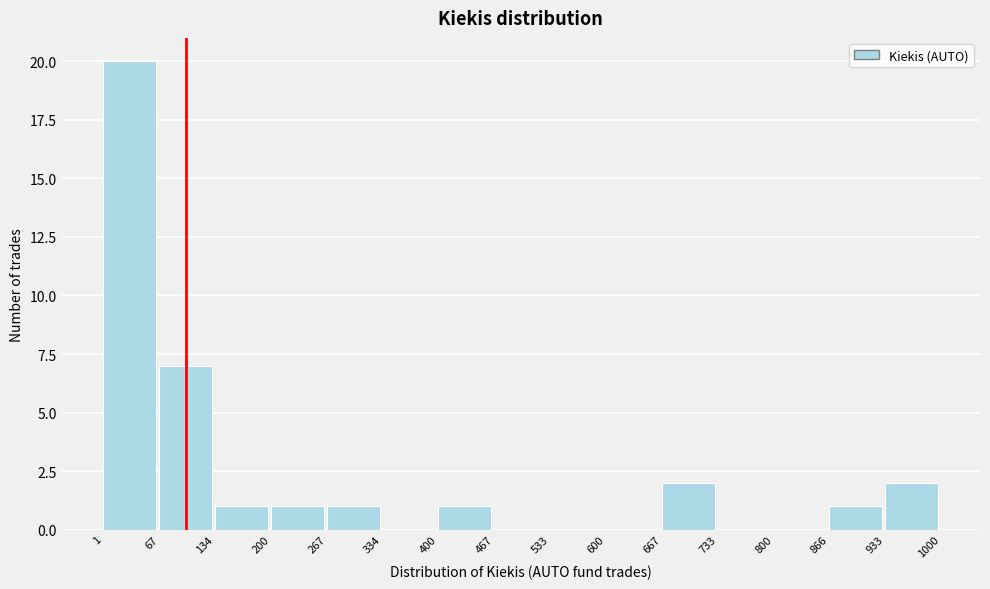

Over which range of the x-axis is the bar tallest?

1 to 67